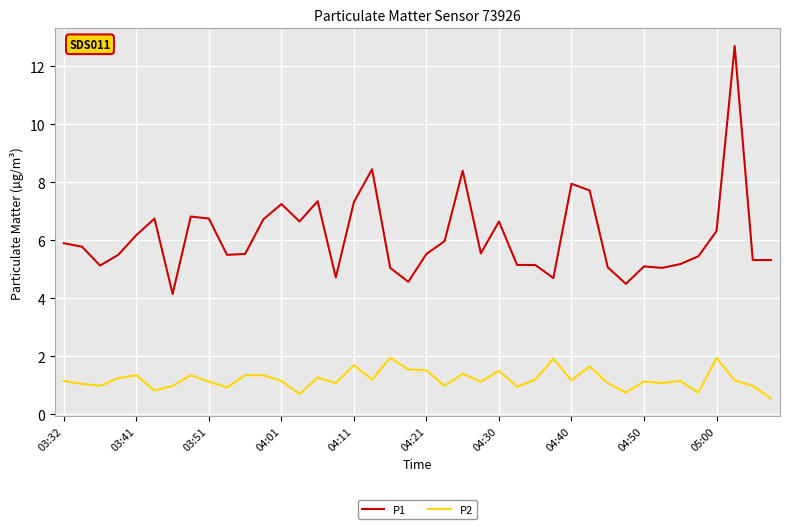

Which series has the widest spread of values?

P1